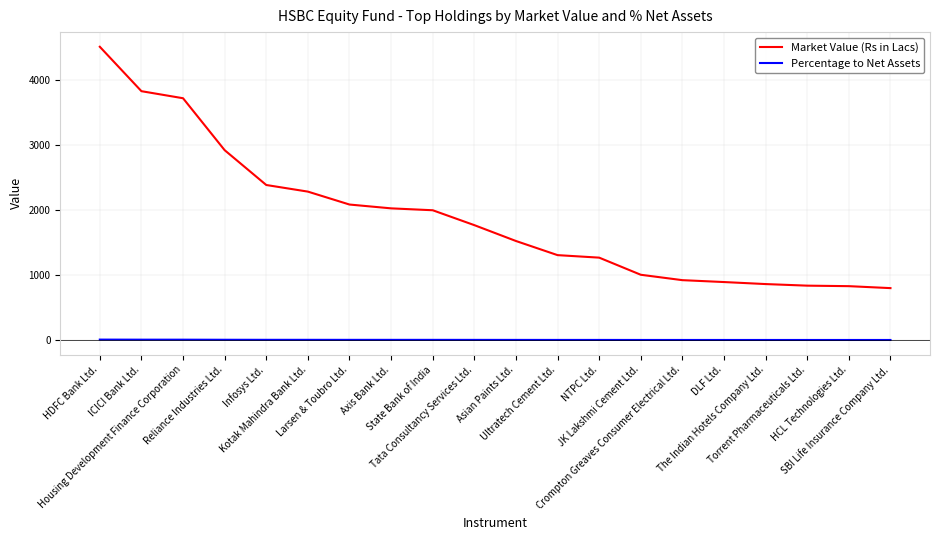

Which series has the largest total across all categories?

Market Value (Rs in Lacs)